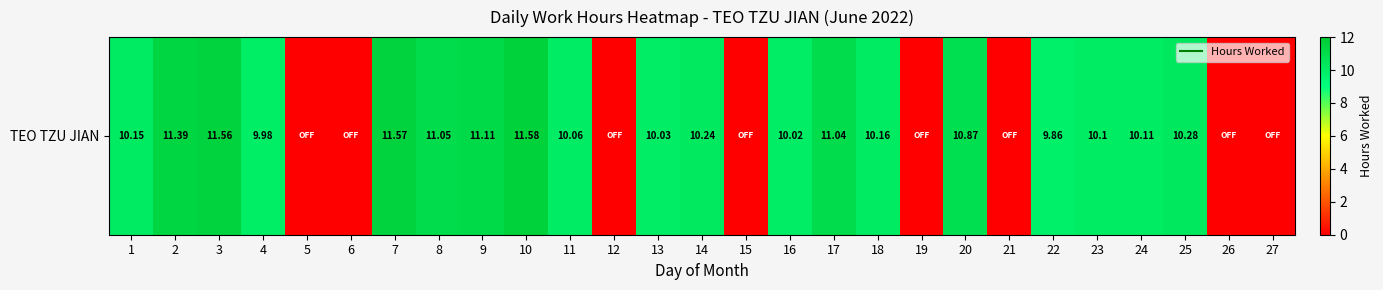

What is the difference between the values at 14 and 1?

0.1